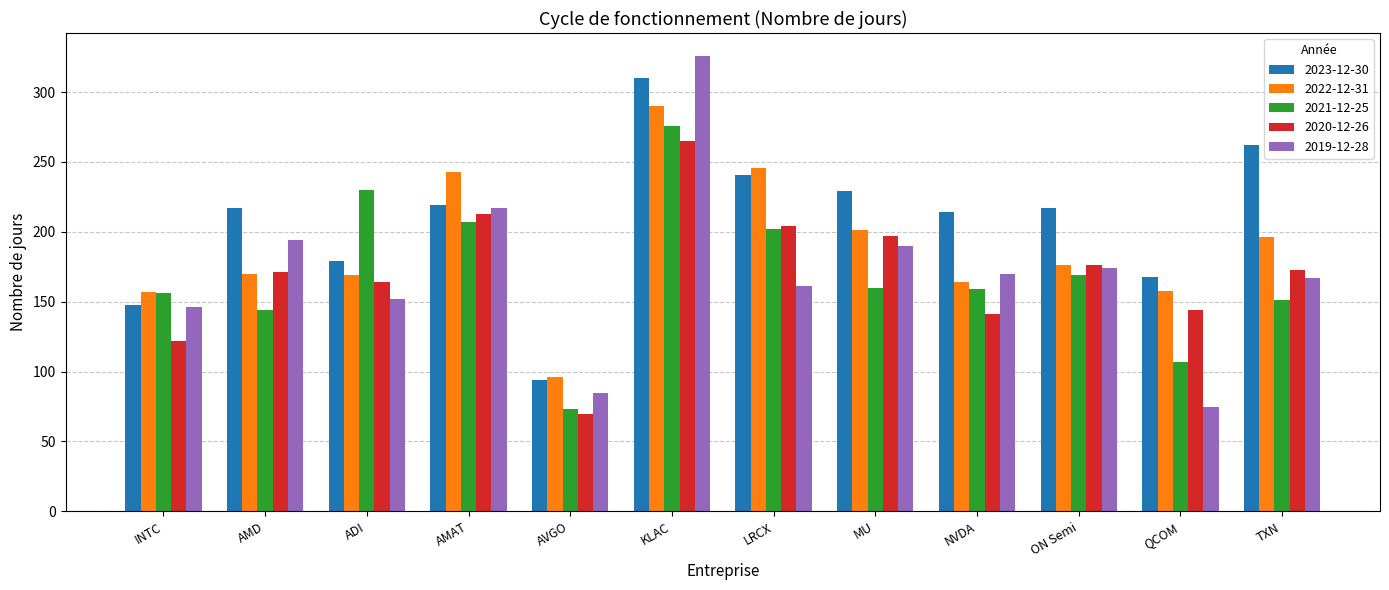

How many data points does each series have?

12